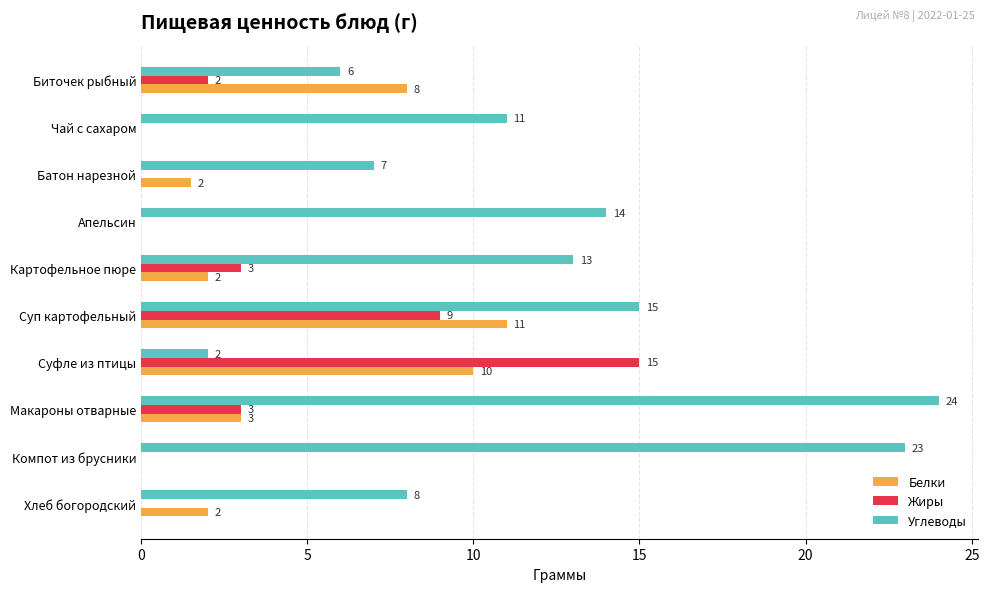

Which label corresponds to the largest value in the chart?

Макароны отварные